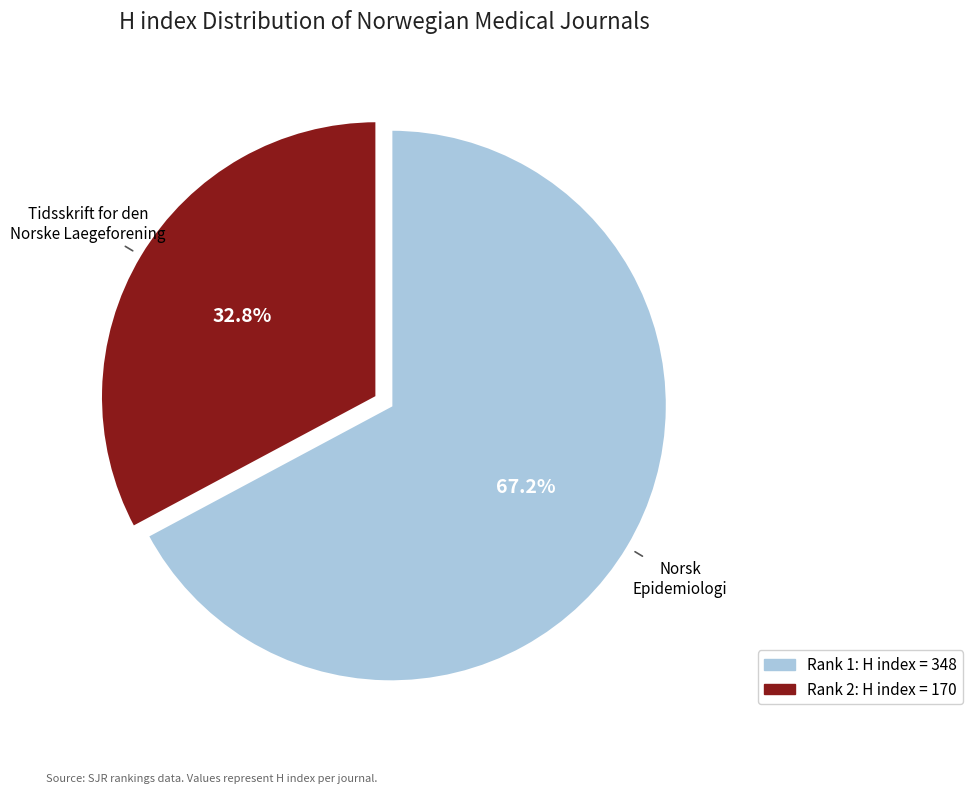

Does any single category account for the majority?

Yes